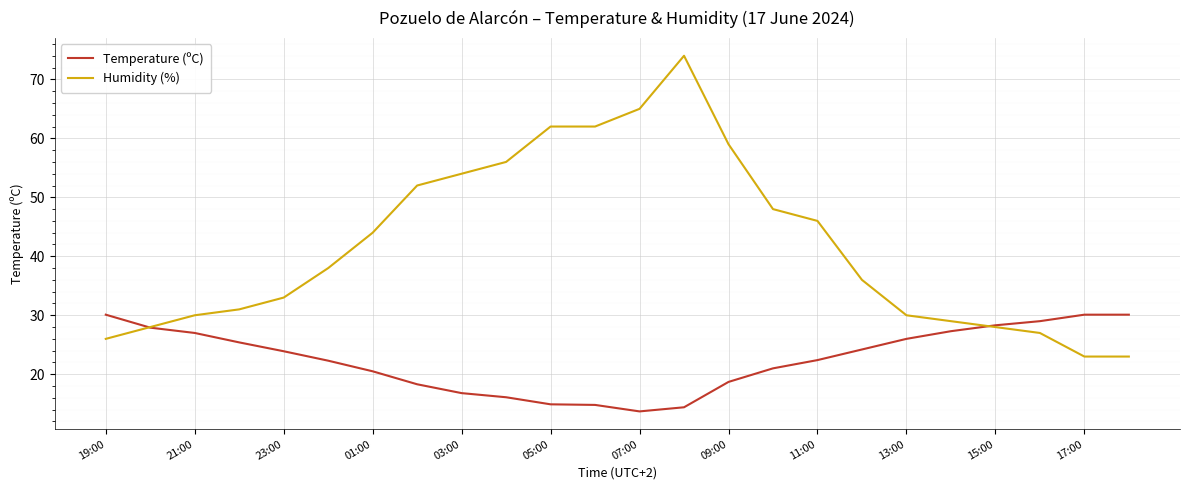

Which series has the largest range (max minus min)?

Humidity (%)